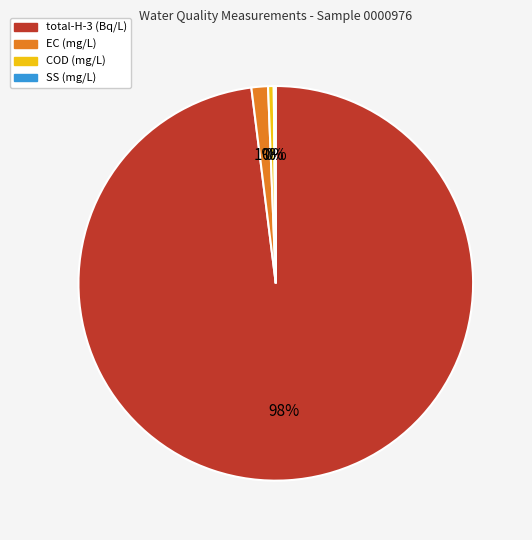

The COD (mg/L) slice represents 8% of the pie. True or false?

False